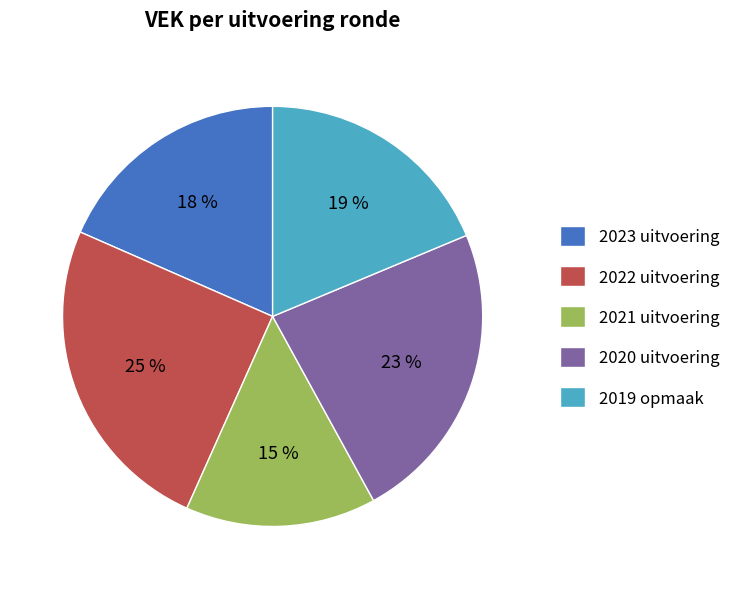

What percentage is the 2021 uitvoering slice, to the nearest percent?

15%